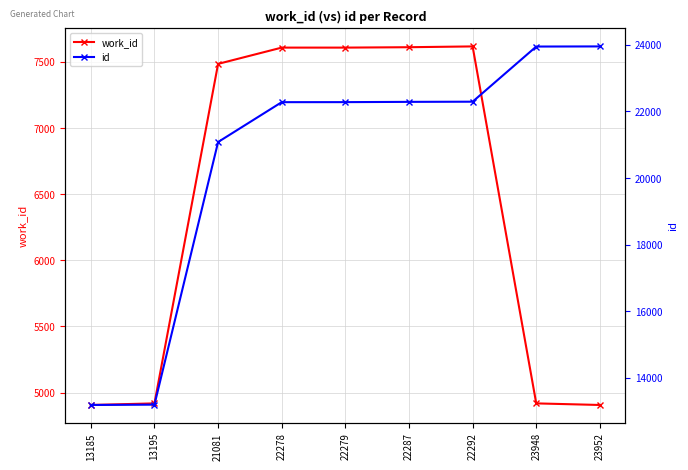

Is this an area chart (filled region under the line)?

No